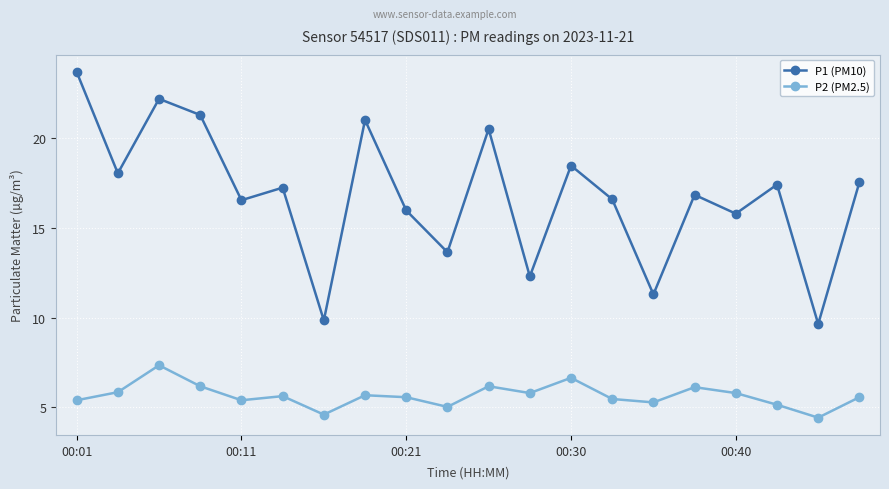

How many data points in P1 (PM10) are less than 17?

10